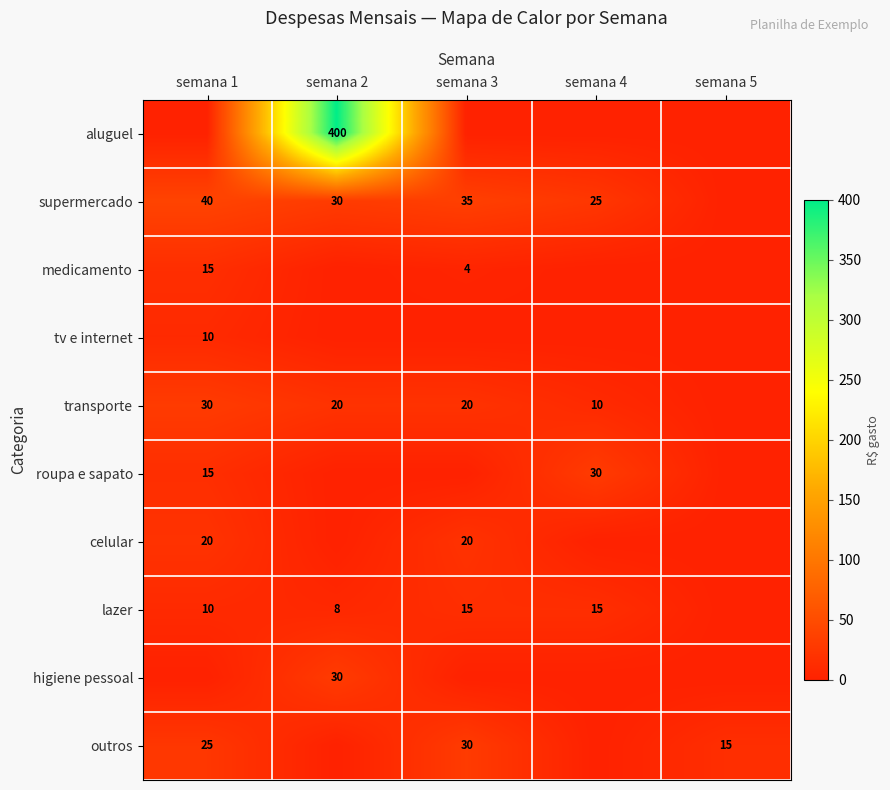

True or false: transporte has a value of 20 at semana 2.

True